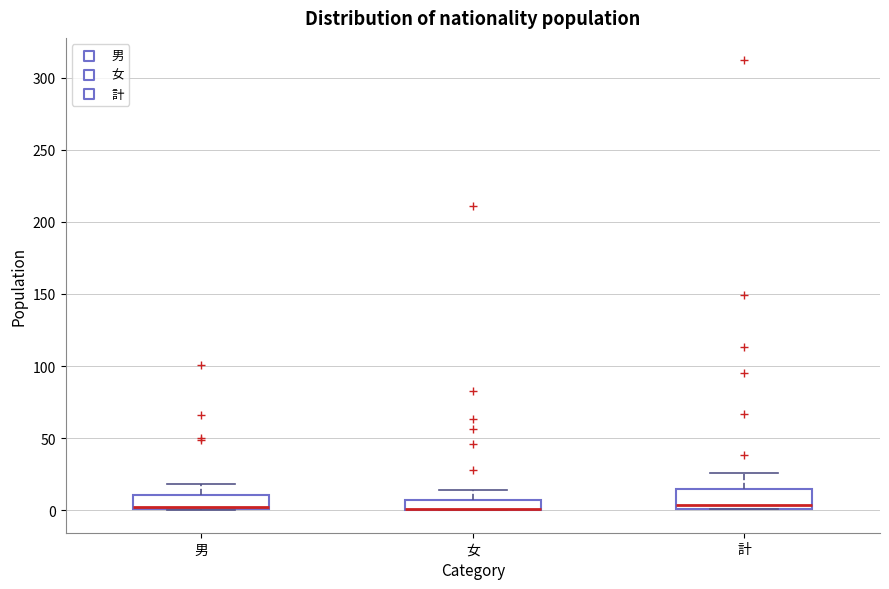

Where does the upper whisker of the box for 男 end on the y-axis? The values are not printed on the chart, so give them approximately, as read against the axis.

20